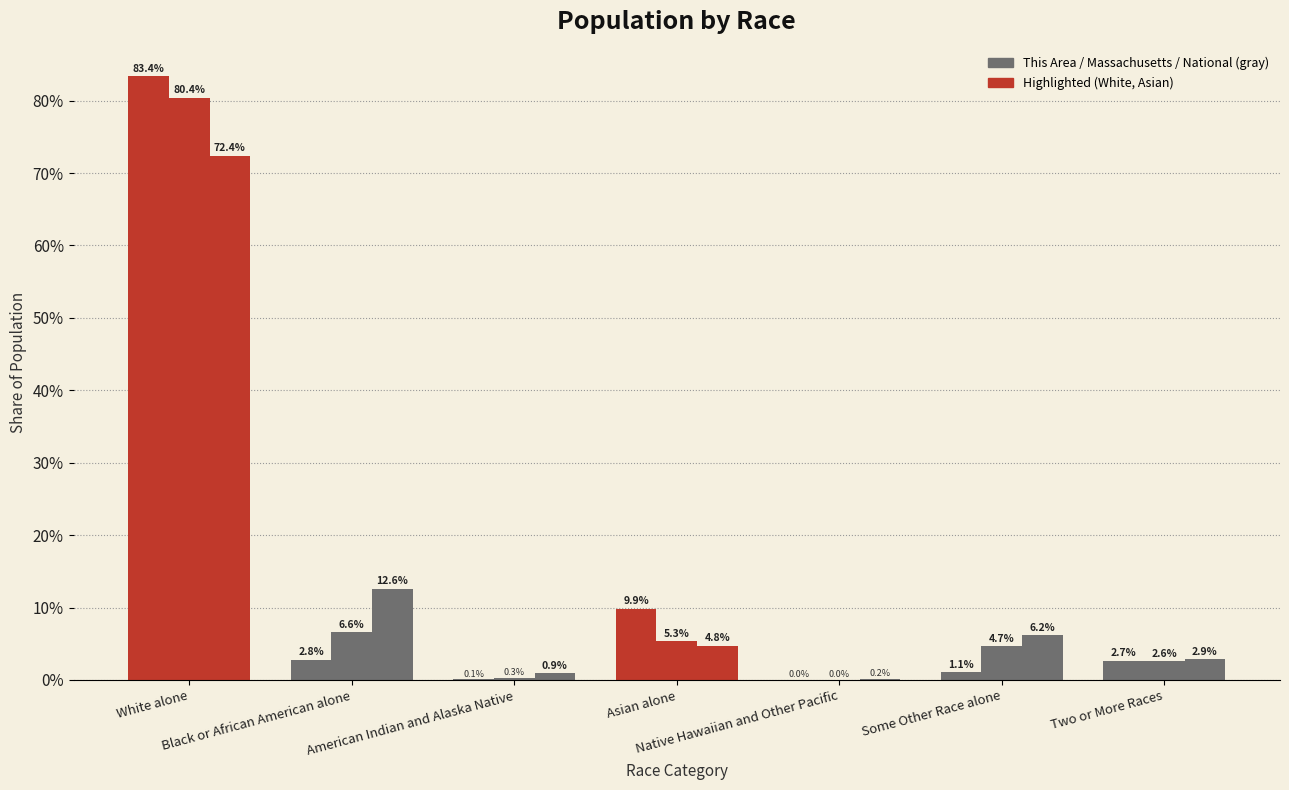

Are the bars horizontal?

No